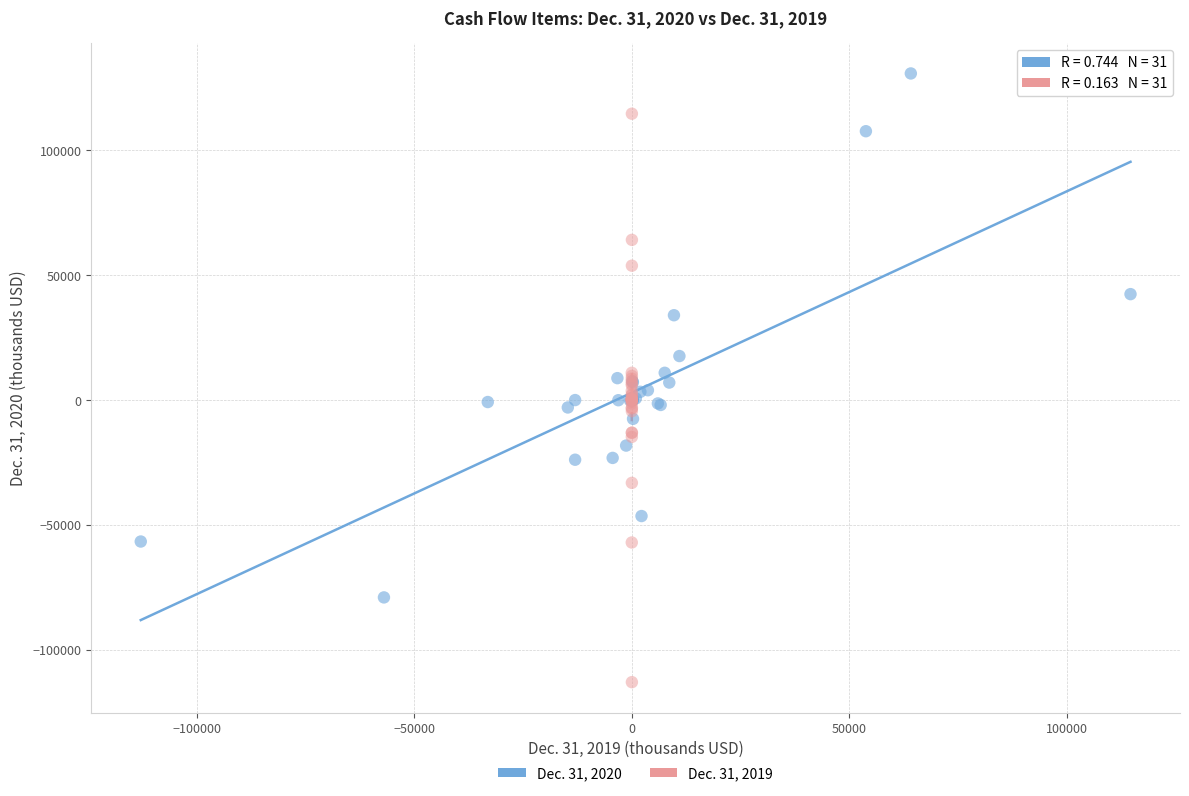

Which series has the widest spread of Y values?

Dec. 31, 2019